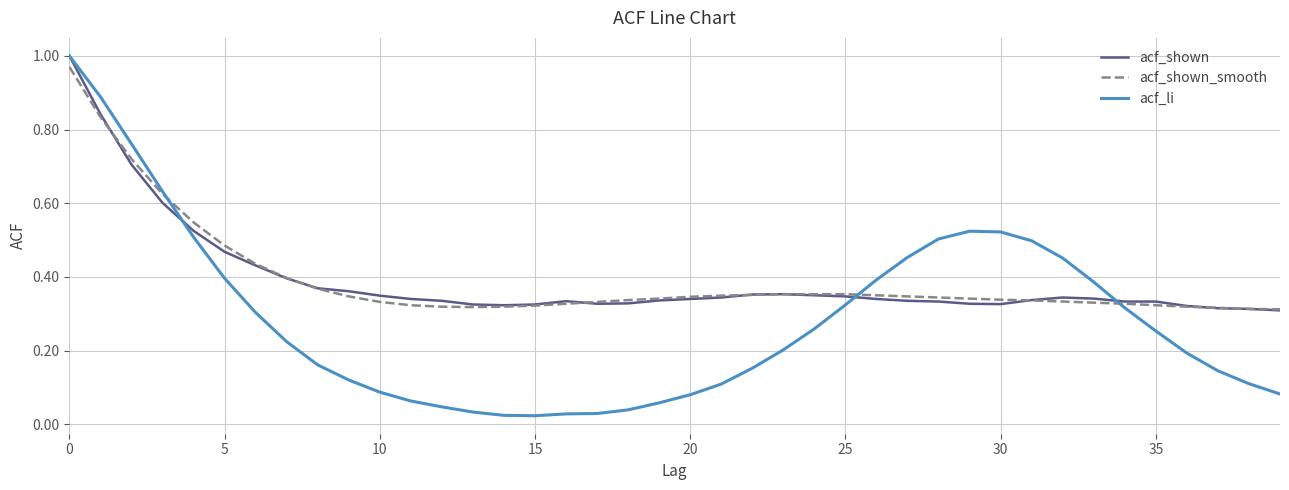

Which series has the widest spread of values?

acf_li